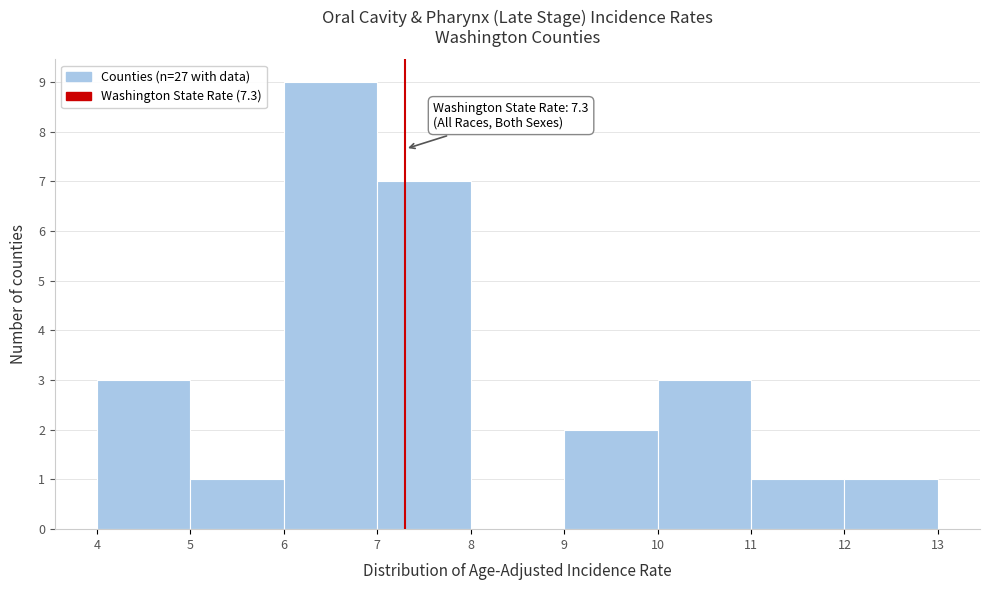

Over which range of the x-axis is the bar tallest?

6 to 7